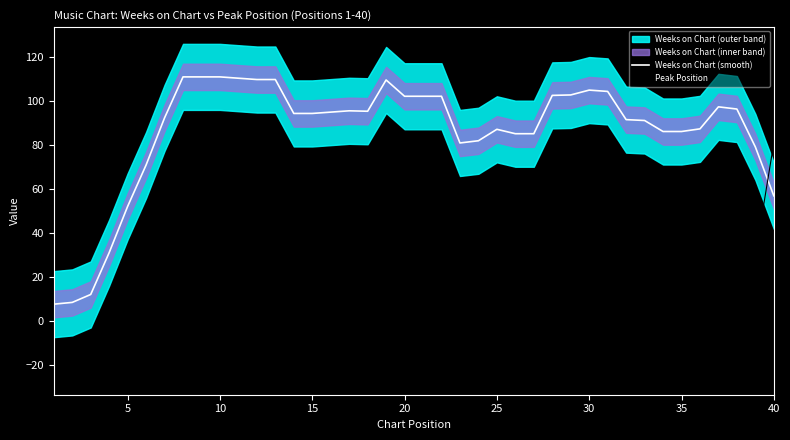

What is the lowest value of the Weeks on Chart (smooth) series?

7.8